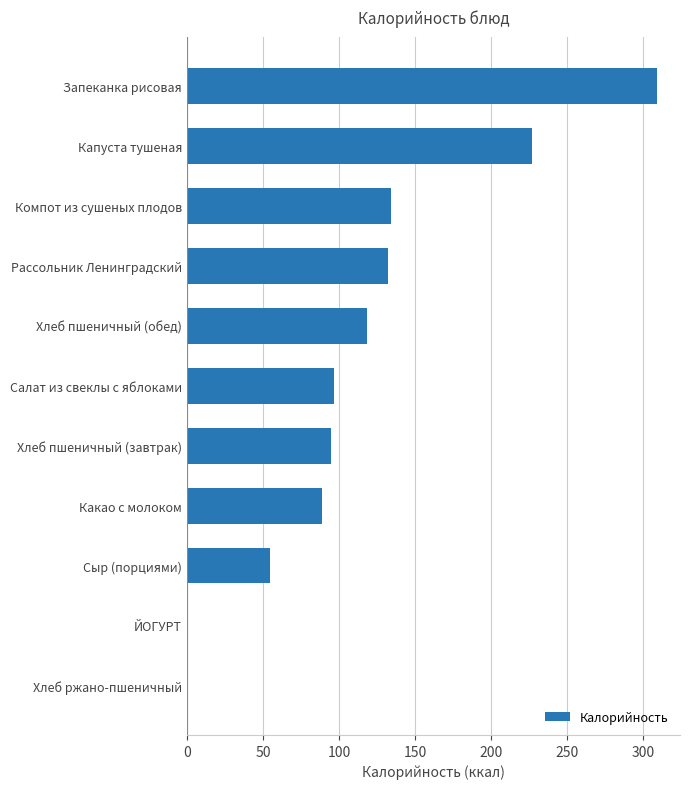

What is the sum of all values?

1255.5